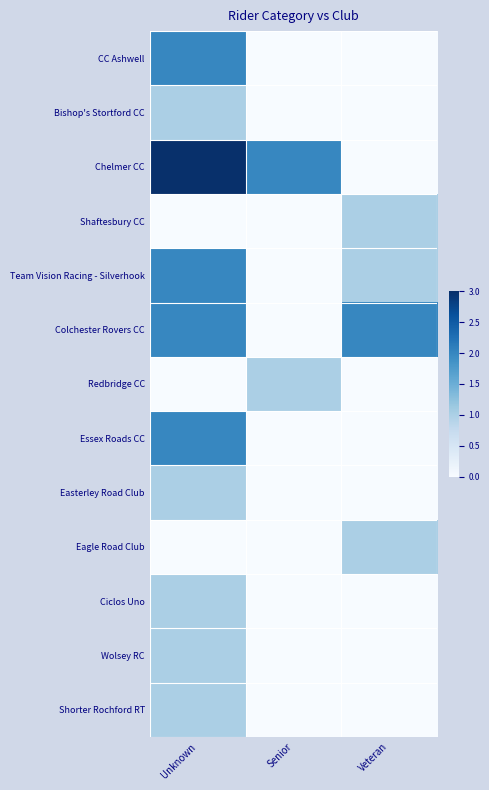

What is the spread (max minus min) of values at Unknown?

3